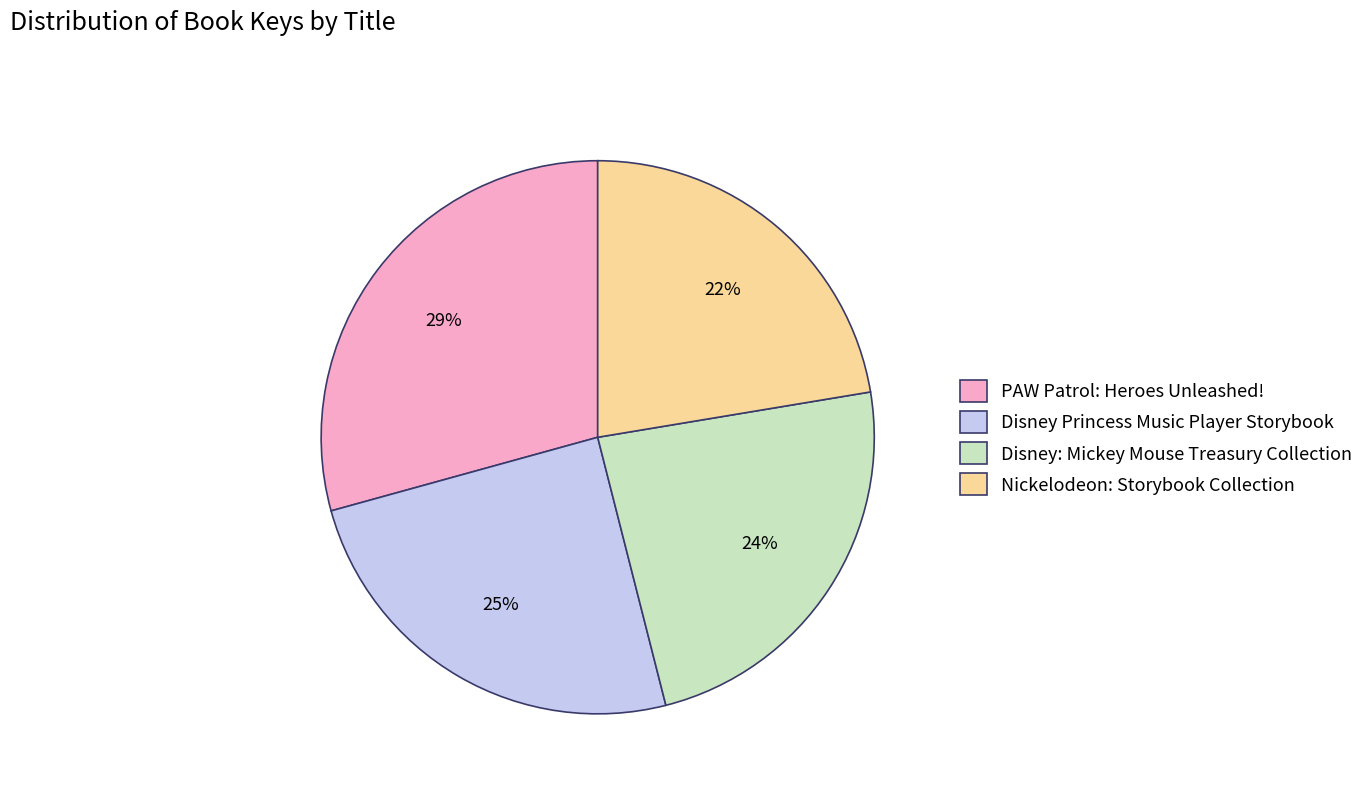

To the nearest percent, what is the combined percentage of Nickelodeon: Storybook Collection and Disney: Mickey Mouse Treasury Collection?

46%